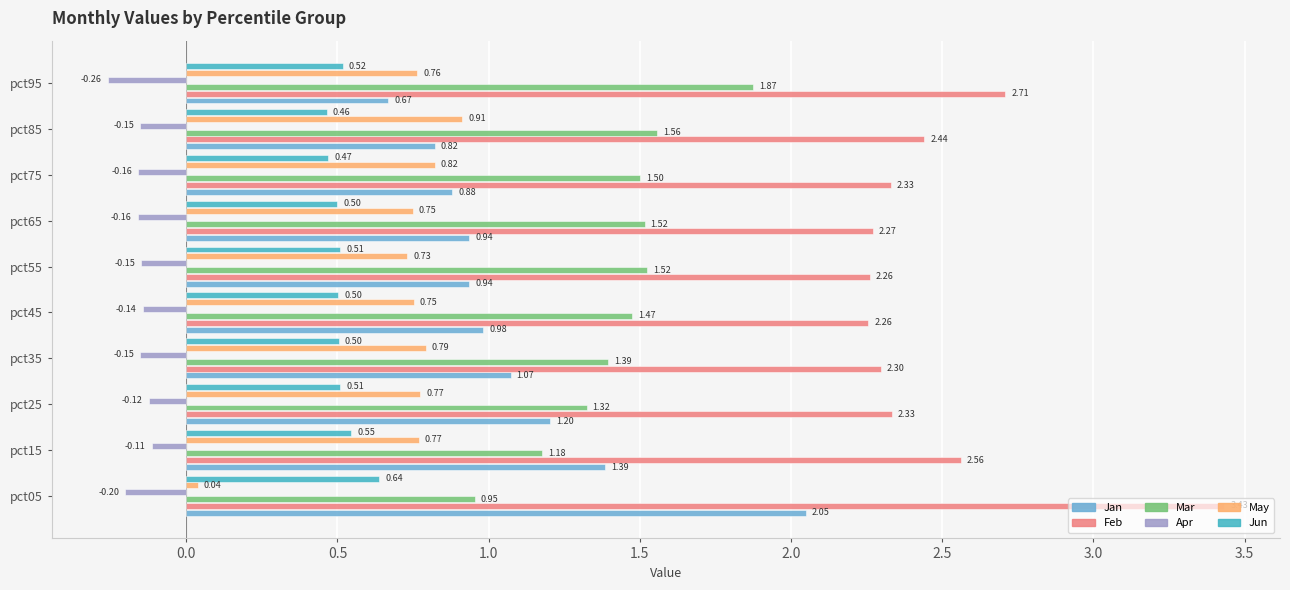

Which series has the widest spread of values?

Jan